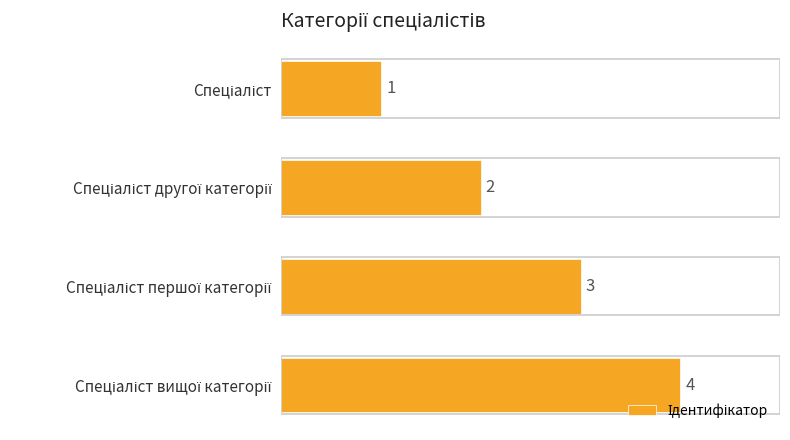

What is the greatest value displayed?

4